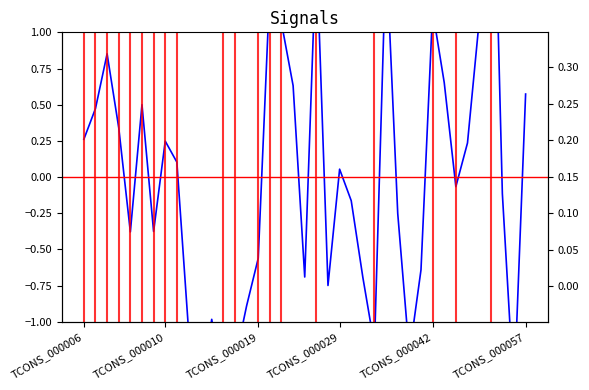

What is the average value of the CPAT_Coding_Probability series?

0.1